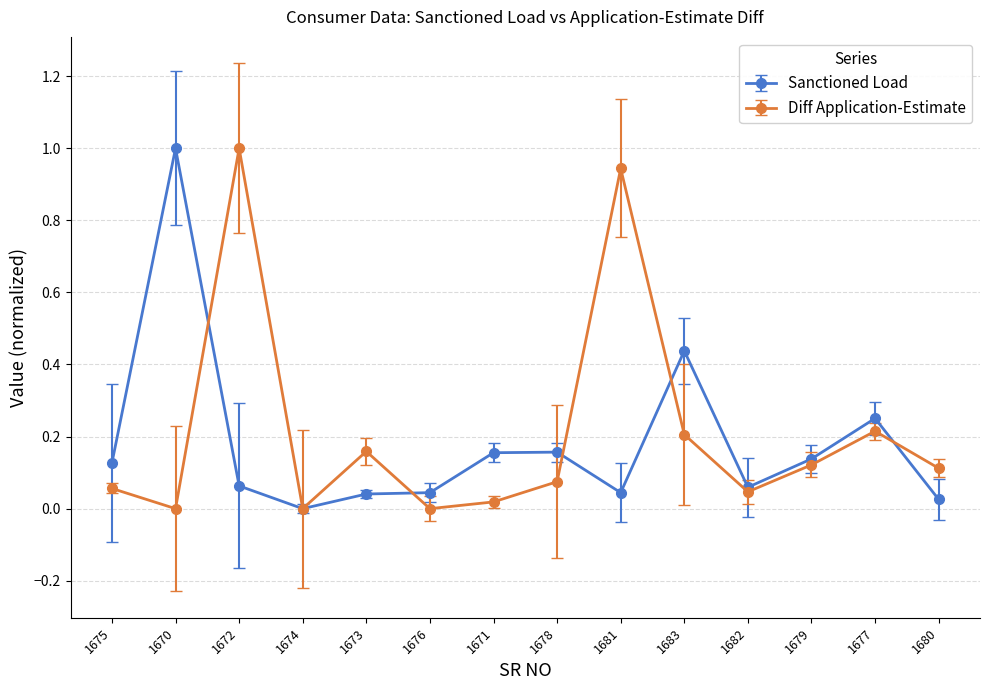

Which series has the largest total across all categories?

Diff Application-Estimate